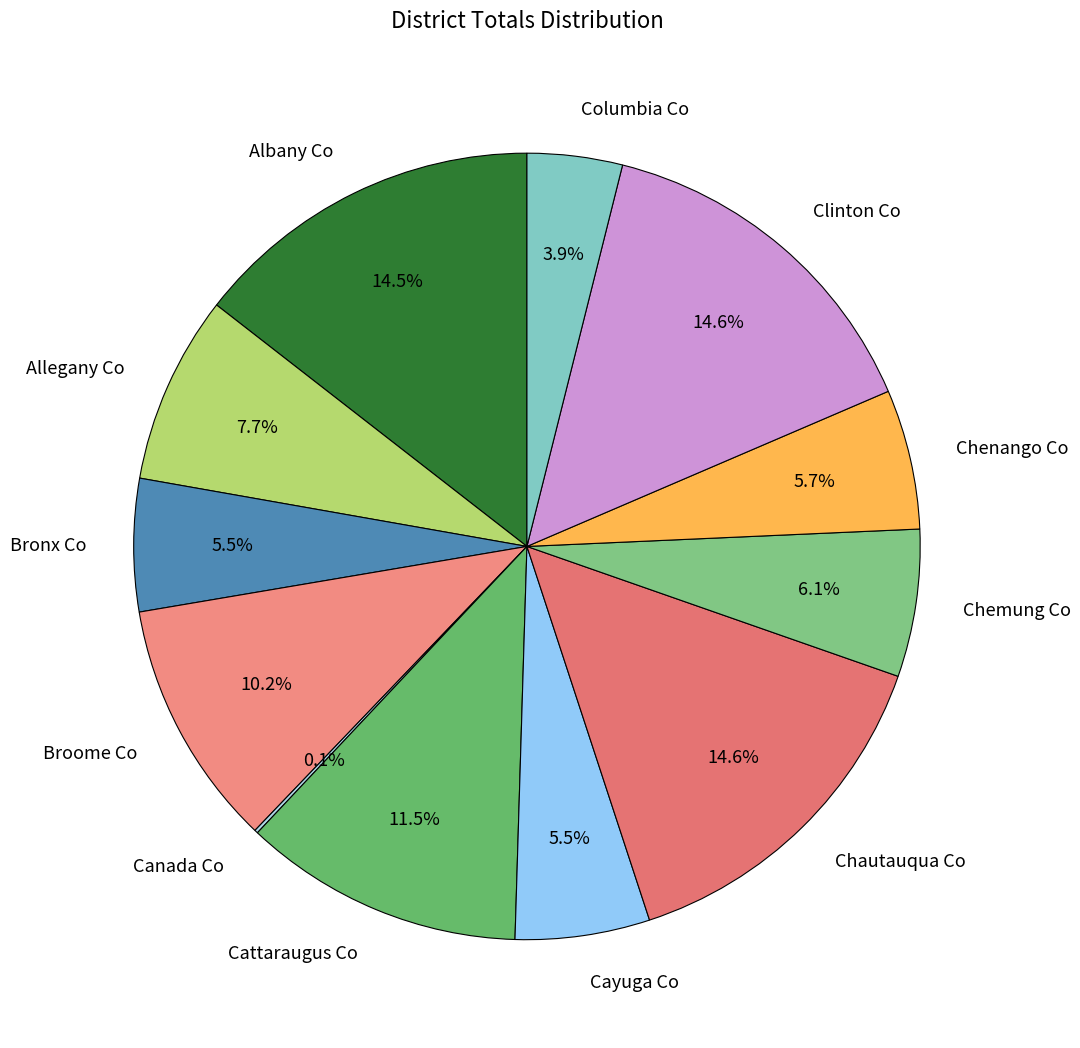

What percentage do Chenango Co and Bronx Co together represent?

11.2%